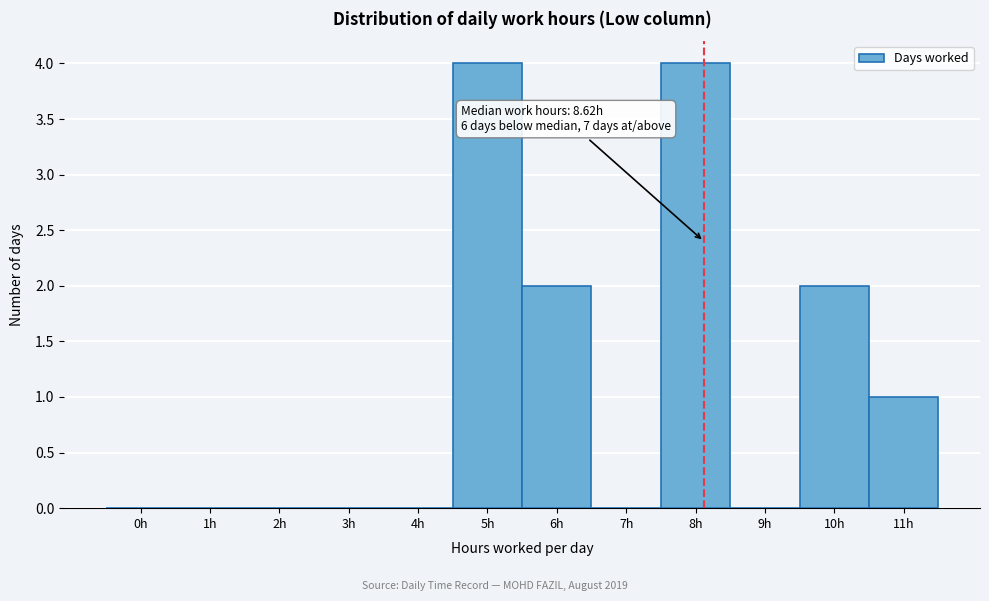

Reading right to left, list all the values displayed in this chart.

11h=1	10h=2	9h=0	8h=4	7h=0	6h=2	5h=4	4h=0	3h=0	2h=0	1h=0	0h=0